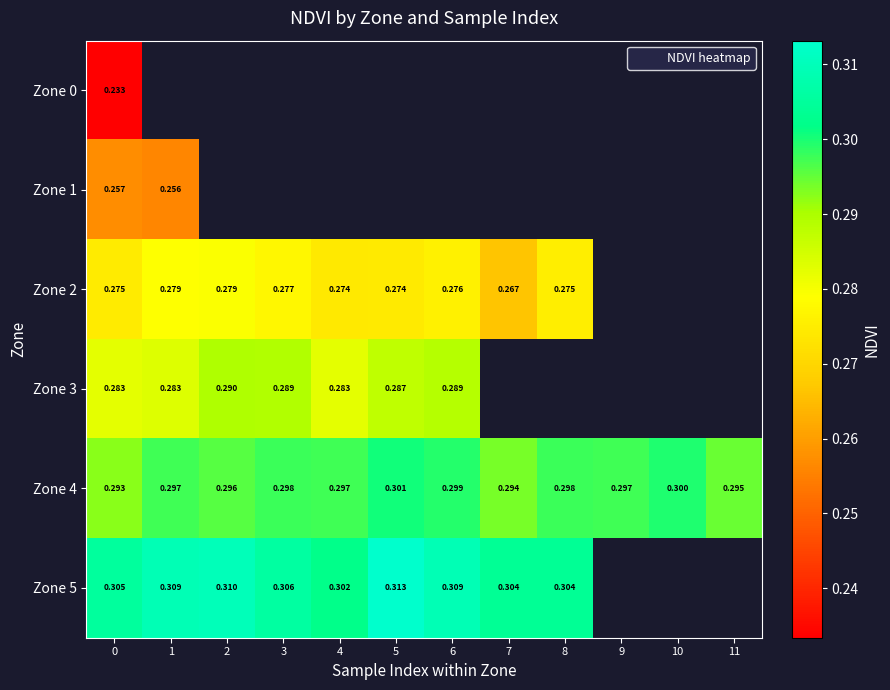

Which series has the widest spread of values?

Zone 2